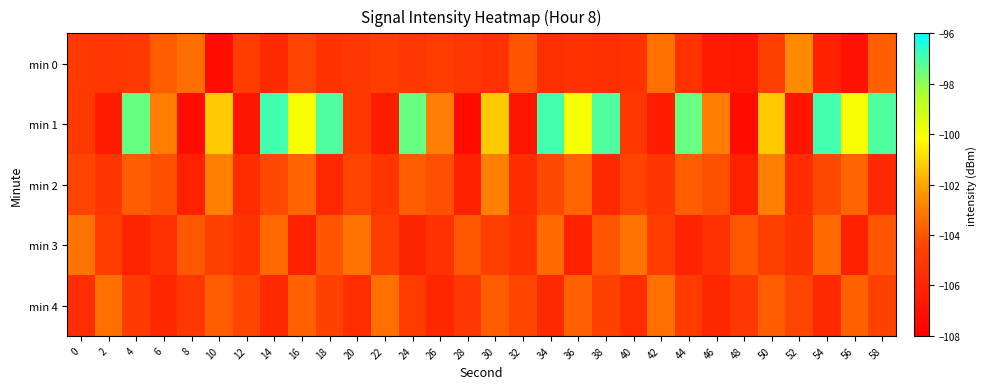

At how many categories does at least one series exceed -103?

19